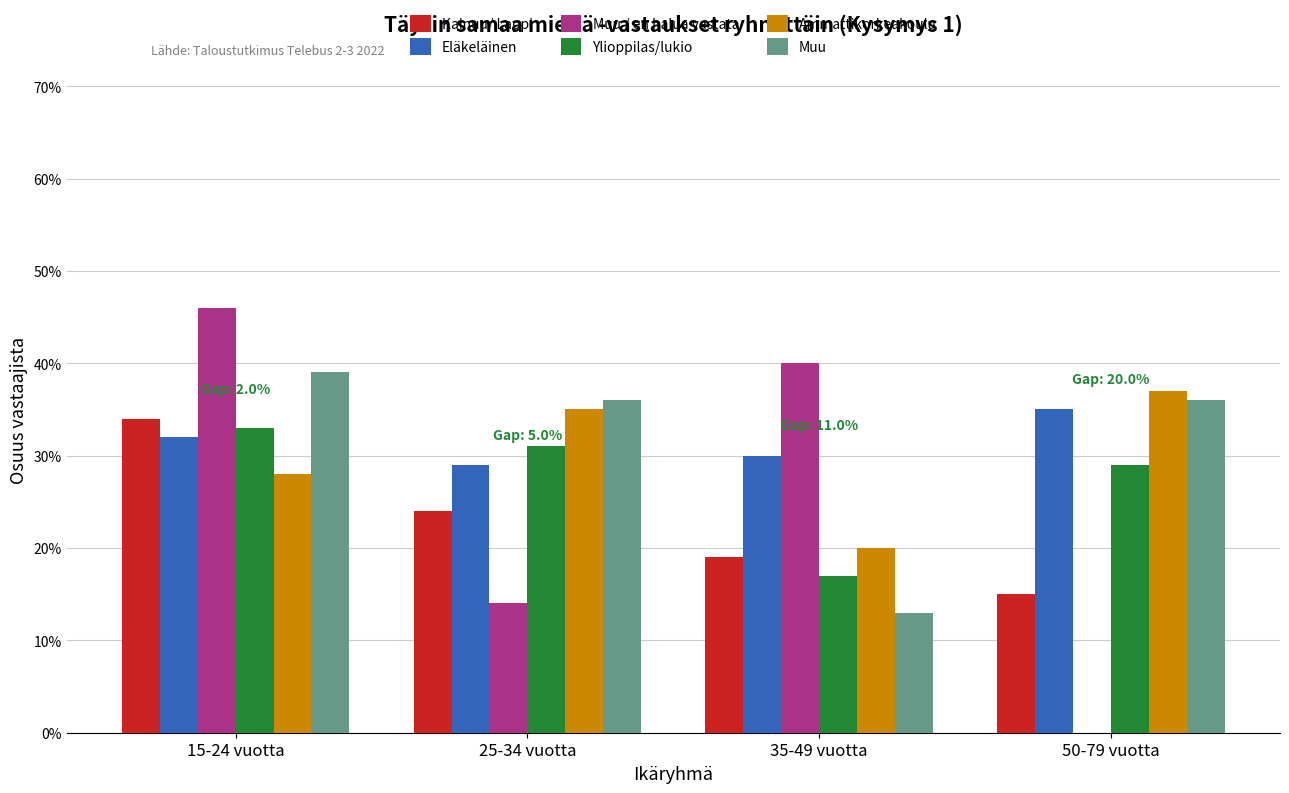

List the labels in order of Kainuu/ Lappi value, largest first.

15-24 vuotta, 25-34 vuotta, 35-49 vuotta, 50-79 vuotta